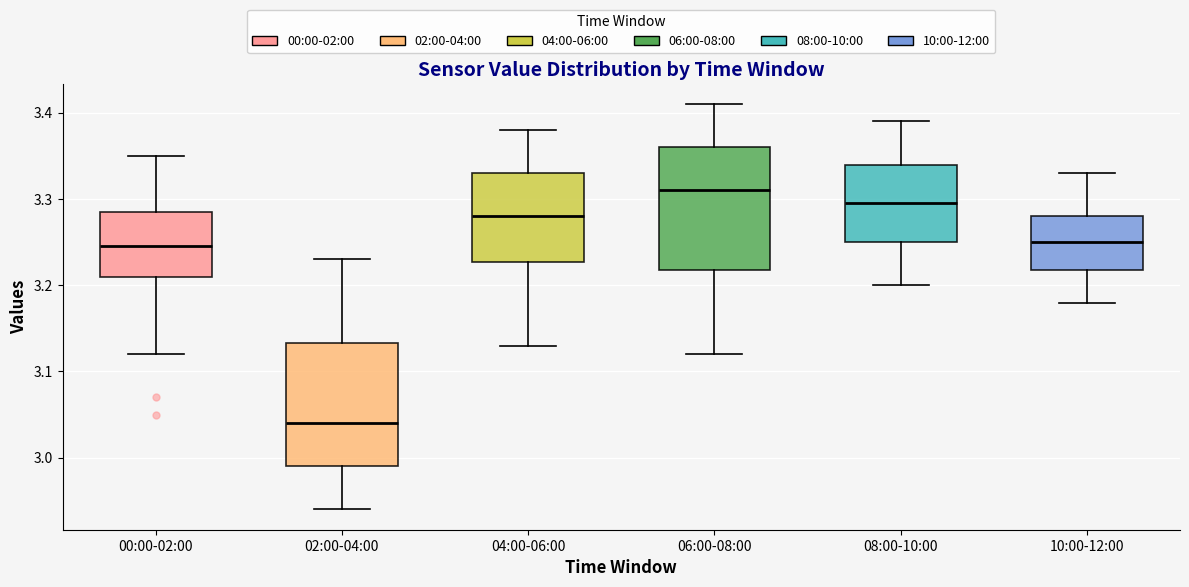

Reading left to right, read every box against the y-axis: the position of its median line, the range the box covers, and the ends of its whiskers. The values are not printed on the chart, so give them approximately, as read against the axis.

00:00-02:00: median 3.25, box 3.21 to 3.29, whiskers 3.12 to 3.35
02:00-04:00: median 3.04, box 2.99 to 3.13, whiskers 2.94 to 3.23
04:00-06:00: median 3.28, box 3.23 to 3.33, whiskers 3.13 to 3.38
06:00-08:00: median 3.31, box 3.22 to 3.36, whiskers 3.12 to 3.41
08:00-10:00: median 3.30, box 3.25 to 3.34, whiskers 3.20 to 3.39
10:00-12:00: median 3.25, box 3.22 to 3.28, whiskers 3.18 to 3.33